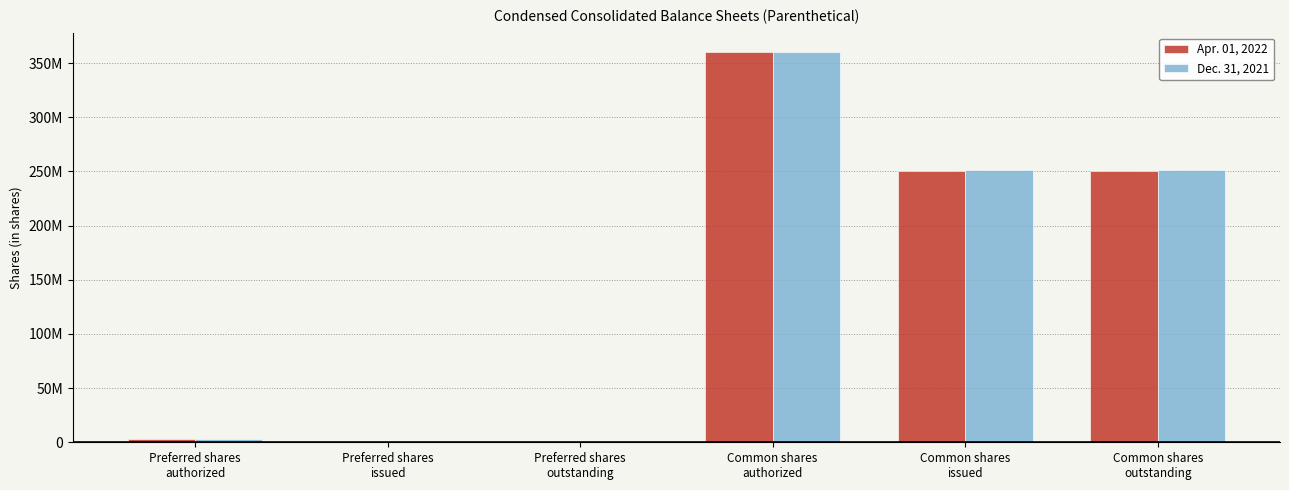

Which category has the lowest value across all series?

Preferred shares
issued